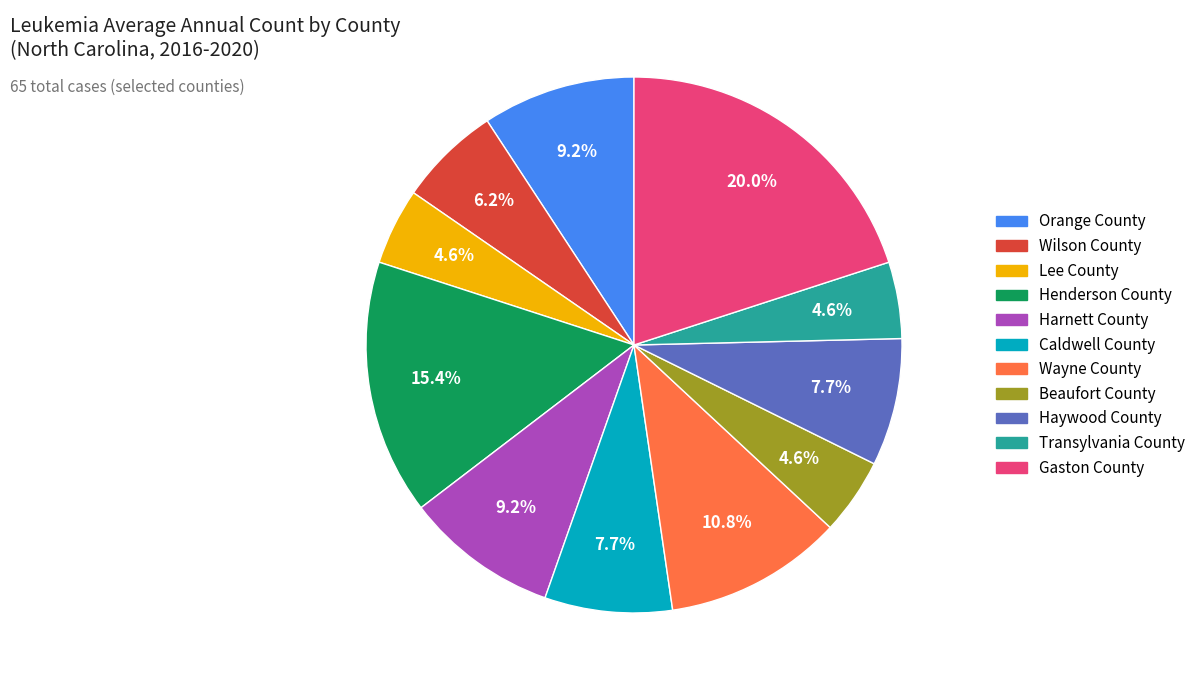

To the nearest percent, what portion does Lee County represent?

5%